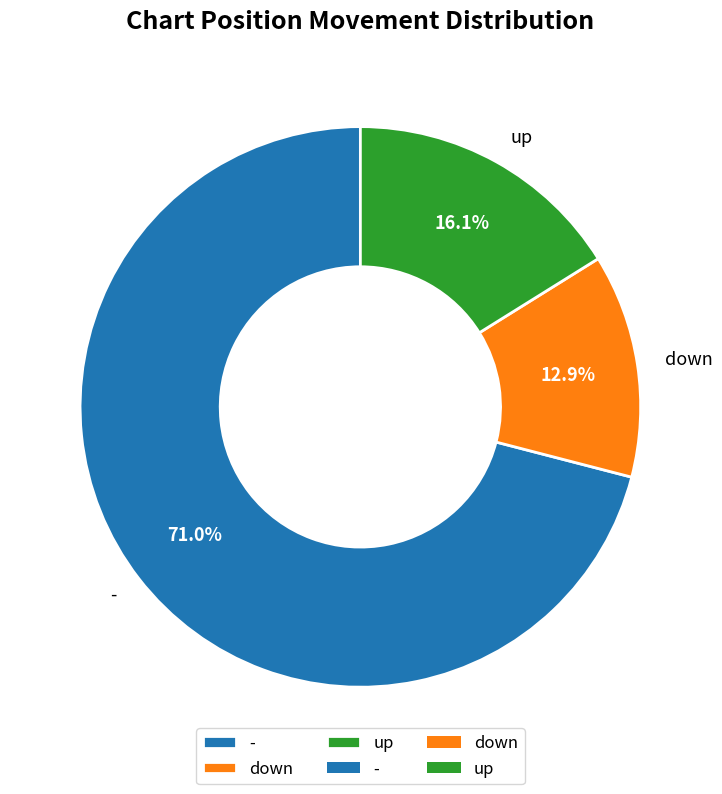

To the nearest percent, what is the difference between the largest and smallest slice percentages?

58%